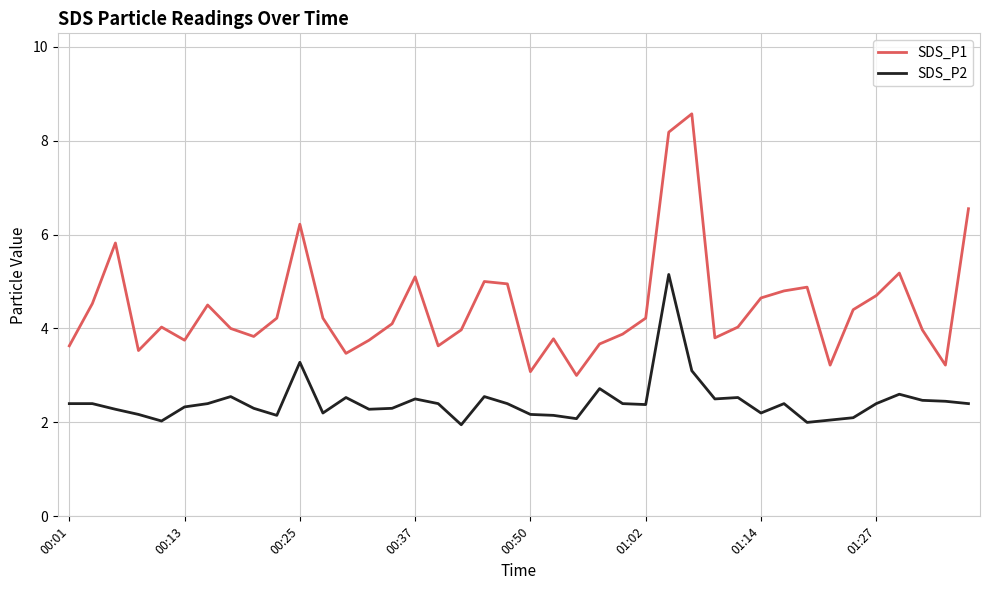

True or false: SDS_P1 has more than 2 points higher than both neighbors.

True